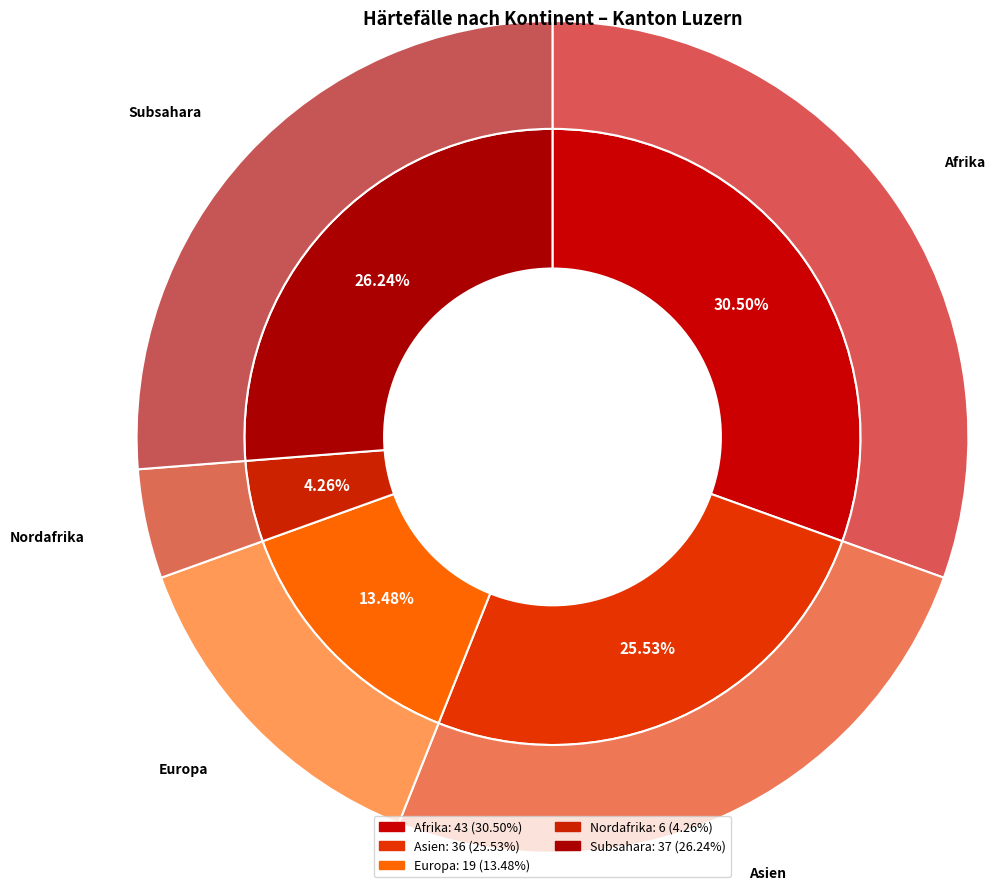

Which slice is the largest?

Afrika